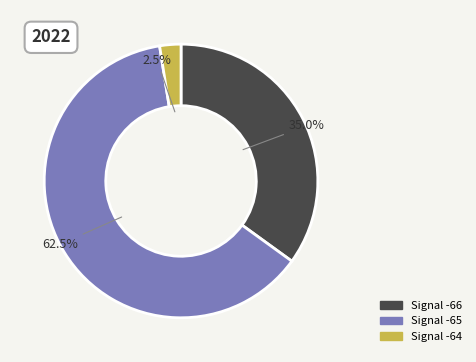

Which category has the smallest portion of the pie?

Signal -64